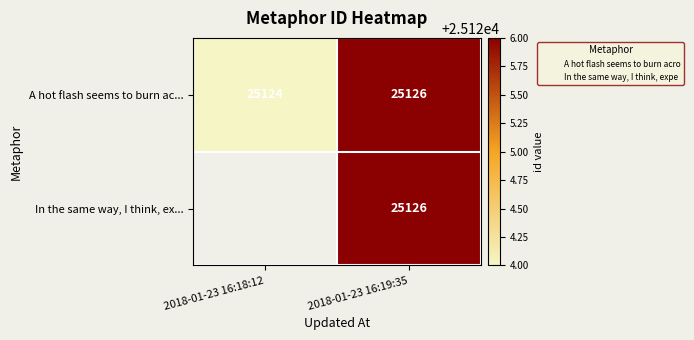

How many distinct data groups are displayed?

3